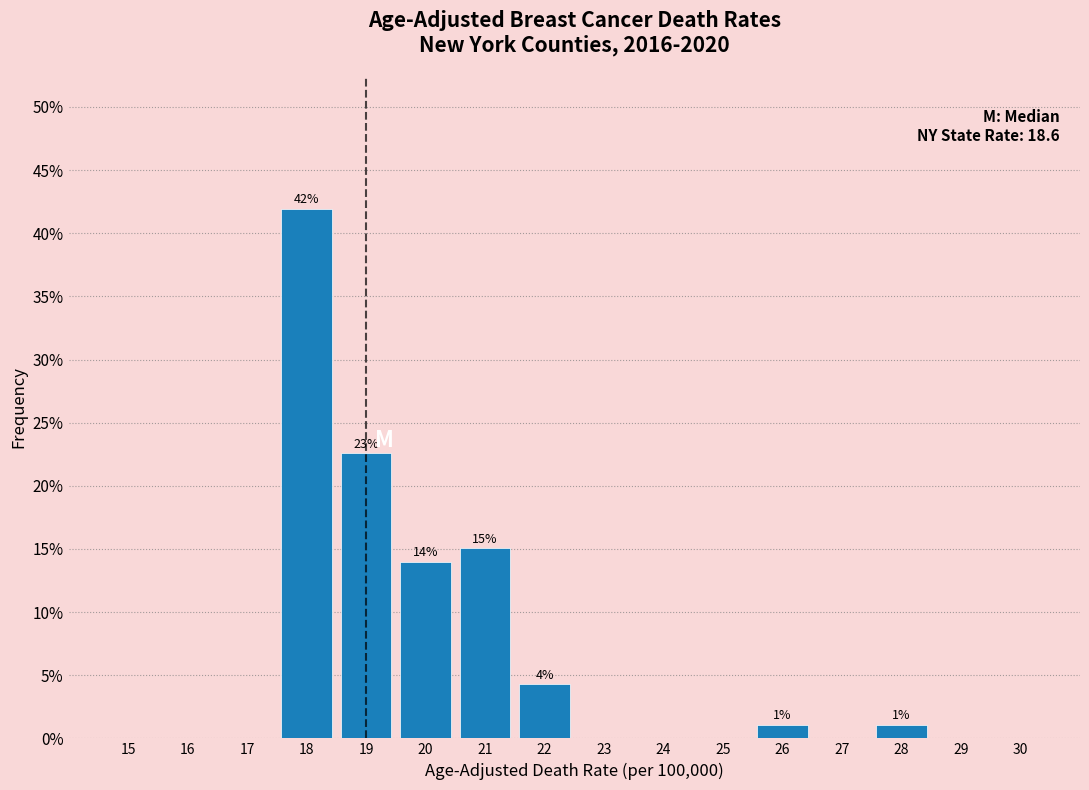

Reading left to right, transcribe all the data shown in this chart.

15=0.0	16=0.0	17=0.0	18=41.9	19=22.6	20=14.0	21=15.1	22=4.3	23=0.0	24=0.0	25=0.0	26=1.1	27=0.0	28=1.1	29=0.0	30=0.0